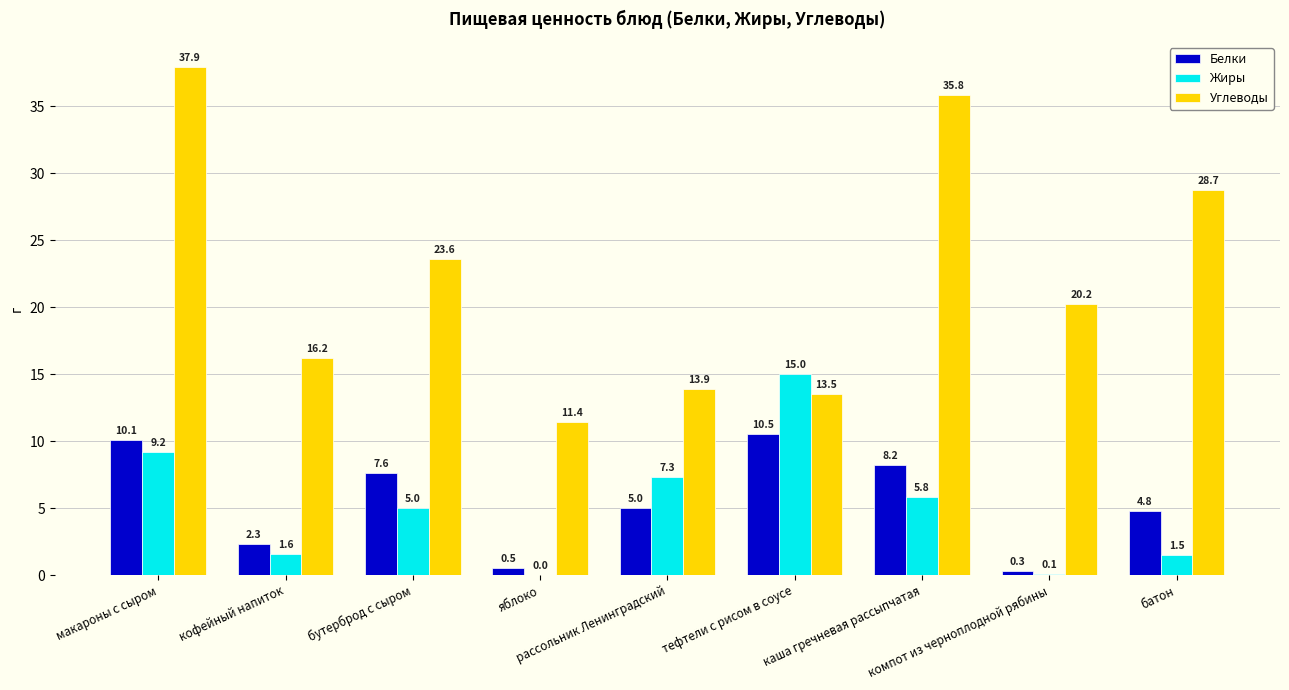

What is the greatest value displayed?

37.9